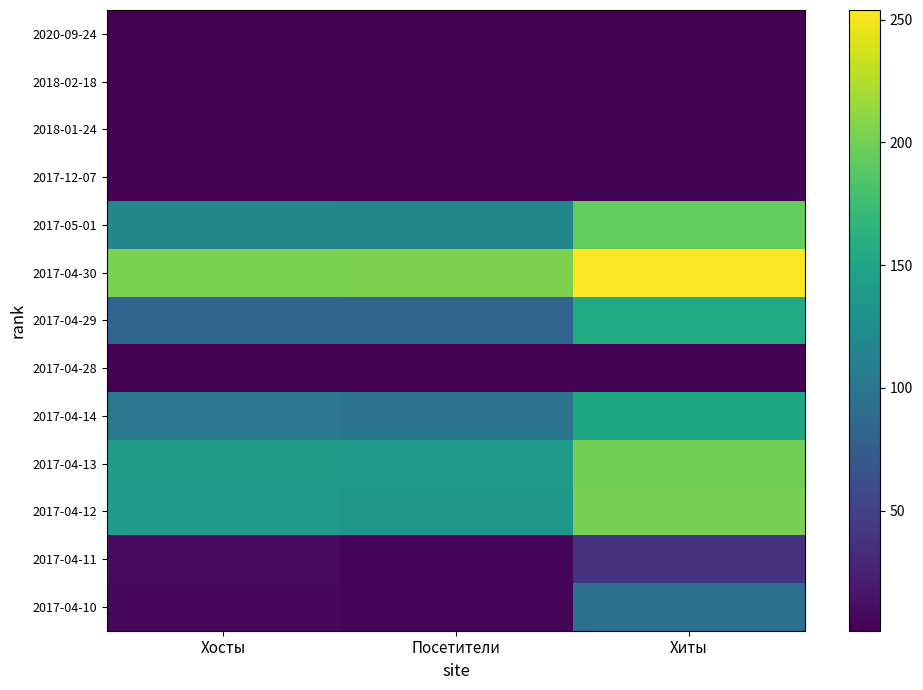

Rank the series by their maximum value, from lowest to highest.

2020-09-24, 2018-02-18, 2018-01-24, 2017-12-07, 2017-04-28, 2017-04-11, 2017-04-10, 2017-04-14, 2017-04-29, 2017-05-01, 2017-04-13, 2017-04-12, 2017-04-30